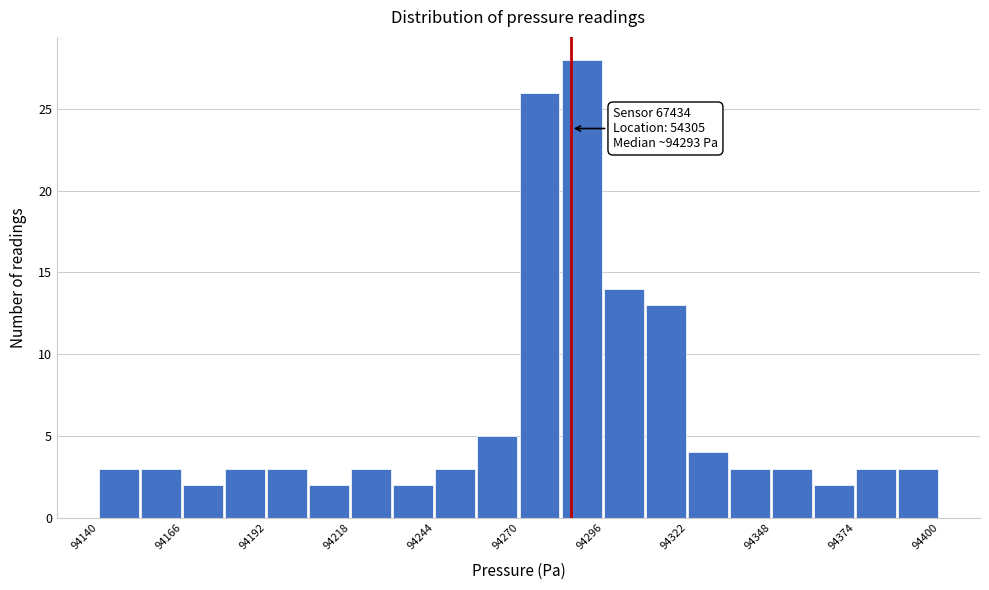

Around what value on the x-axis is the tallest bar? Give the approximate position of its centre, as read against the axis.

94290